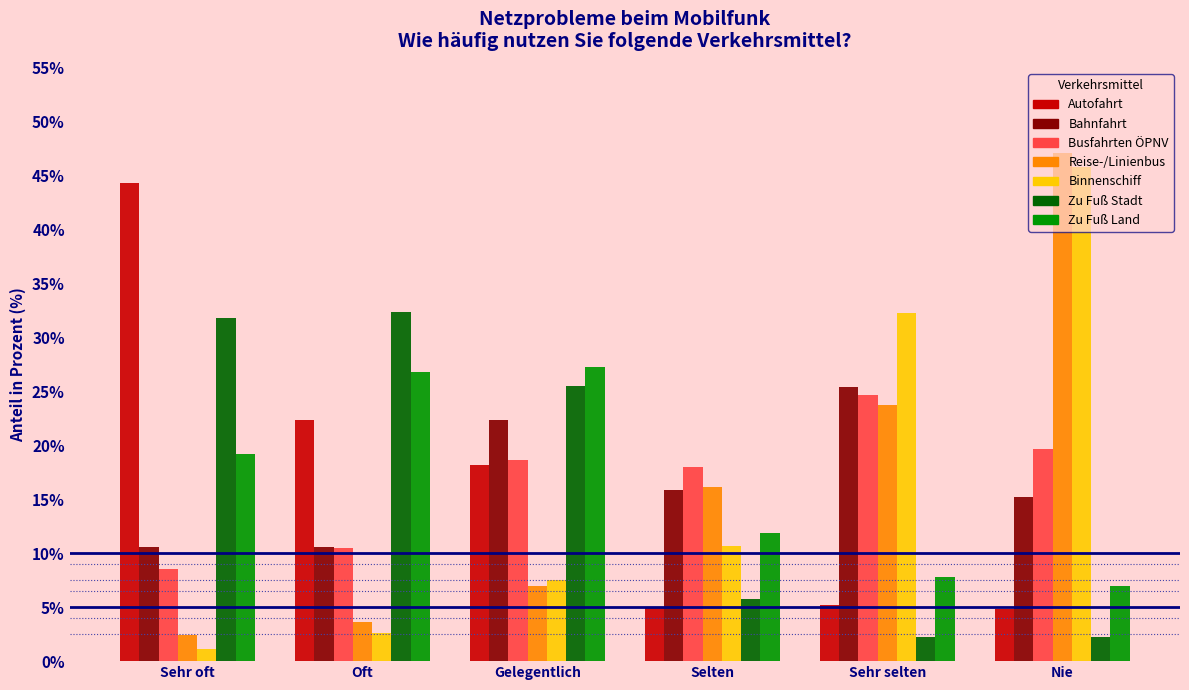

What is the sum of the Zu Fuß Stadt values at Gelegentlich and Selten?

31.3